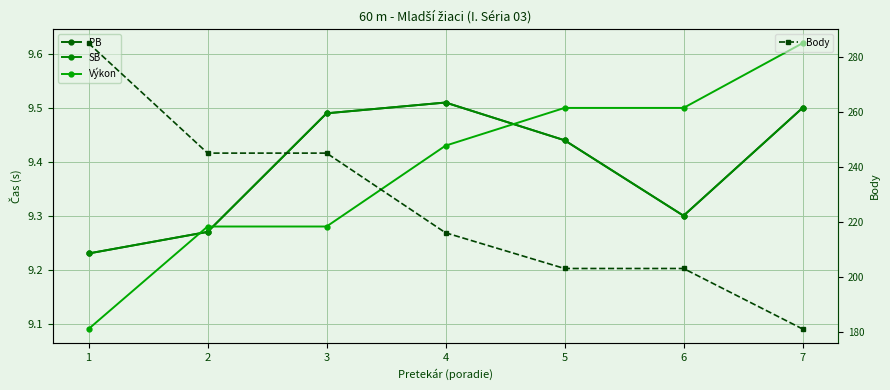

List the labels in order of PB value, largest first.

4, 7, 3, 5, 6, 2, 1